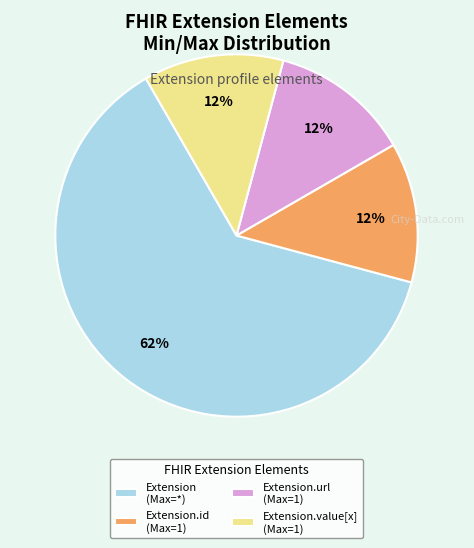

How many segments does this pie chart have?

4